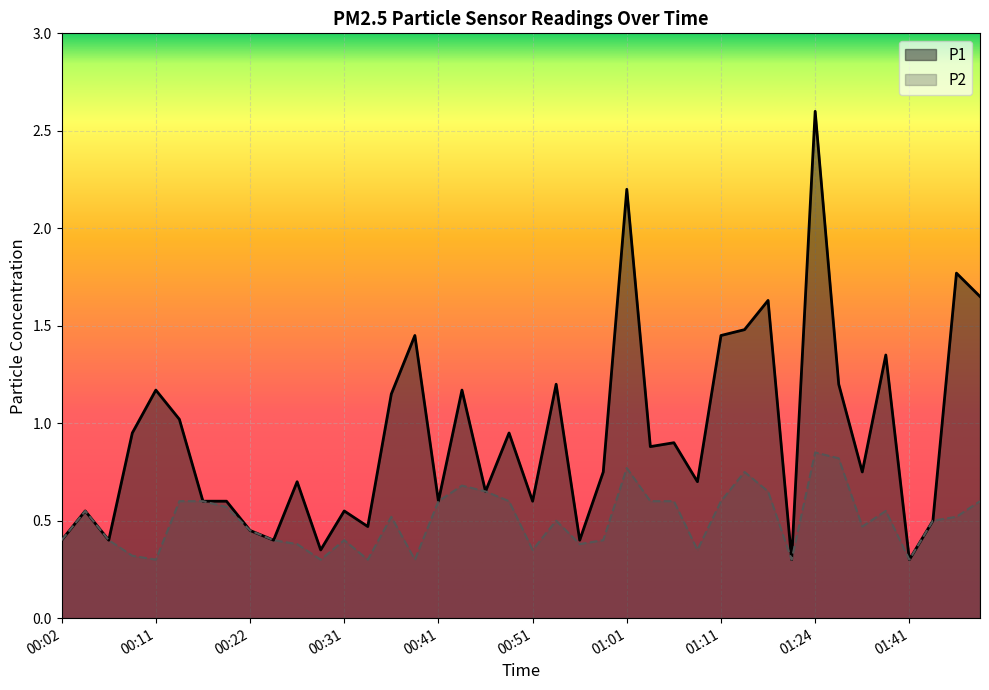

True or false: P1 and P2 intersect in this chart.

False